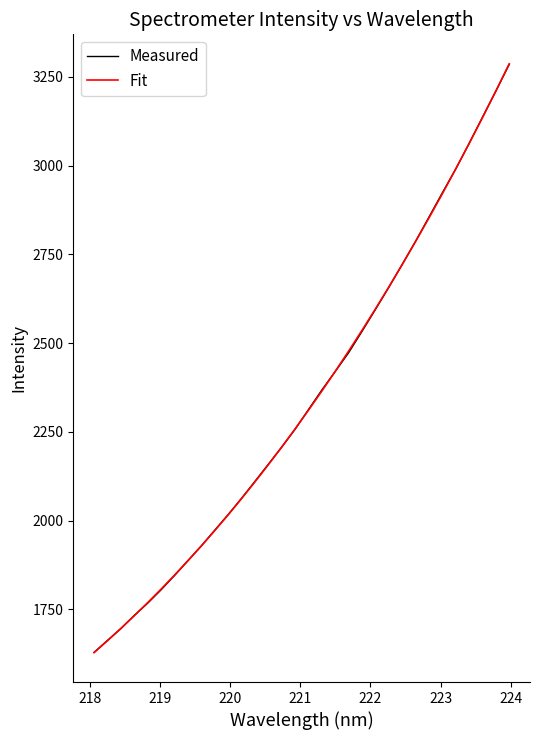

Which series has the largest range (max minus min)?

Fit